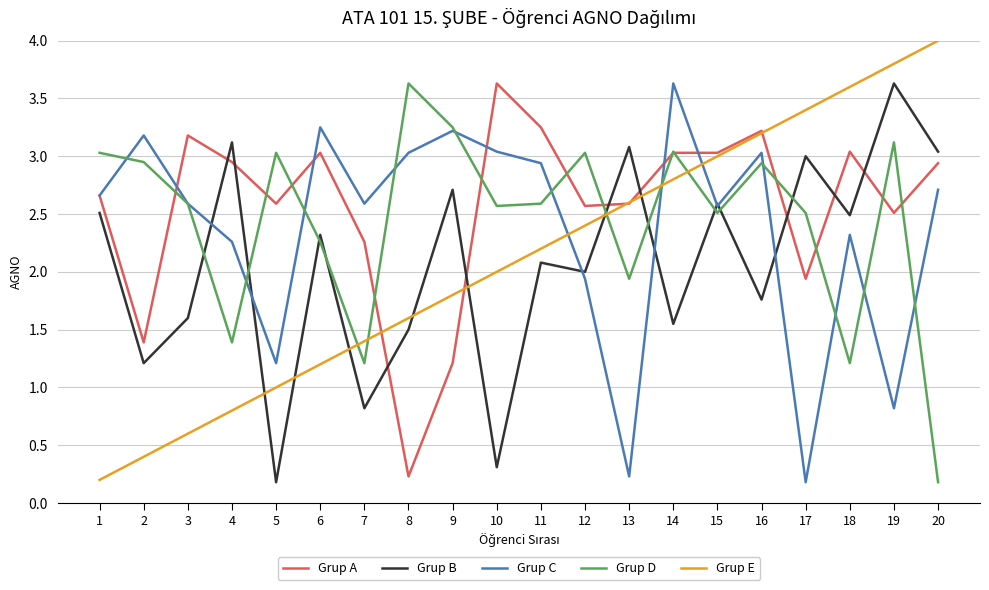

True or false: Grup E has more than 0 interior local peaks.

False